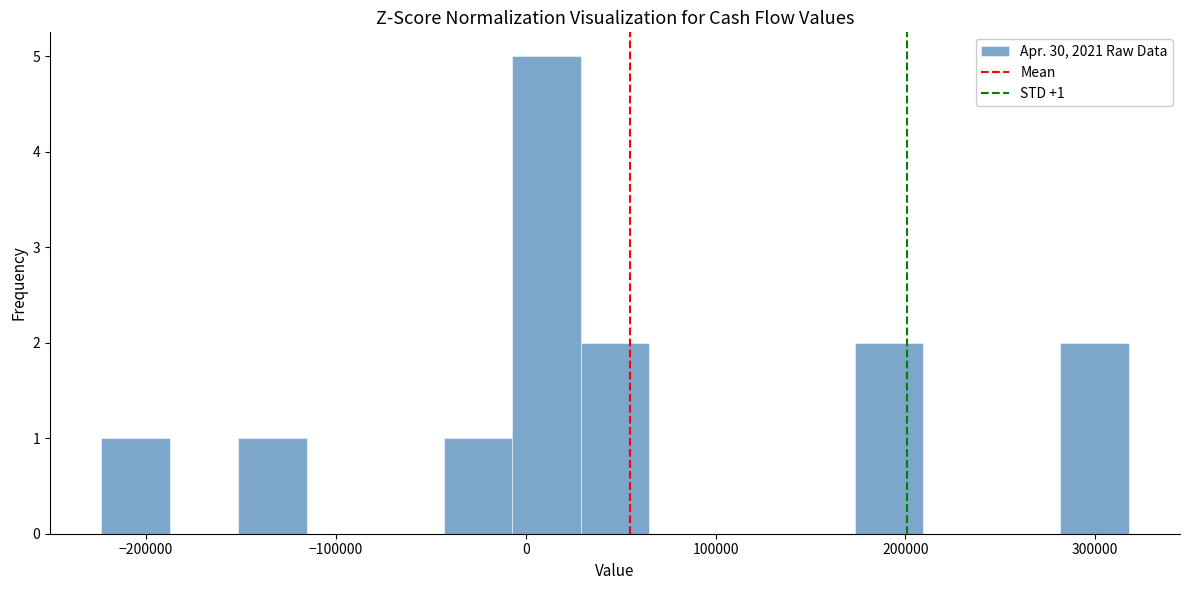

Around what value on the x-axis is the tallest bar? Give the approximate position of its centre, as read against the axis.

10000